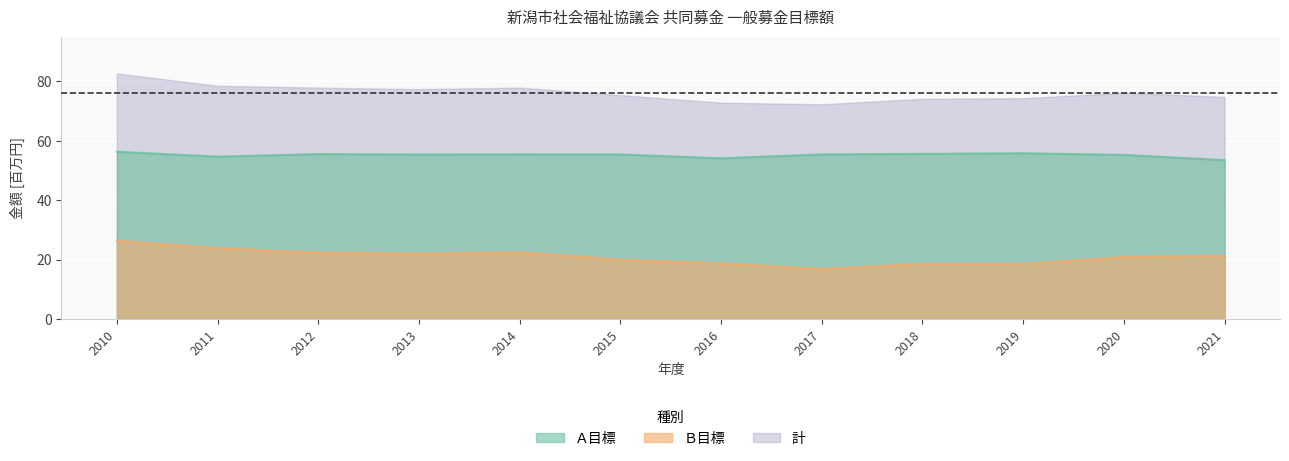

What is the difference between the Ａ目標 values at 2011 and 2015?

0.7